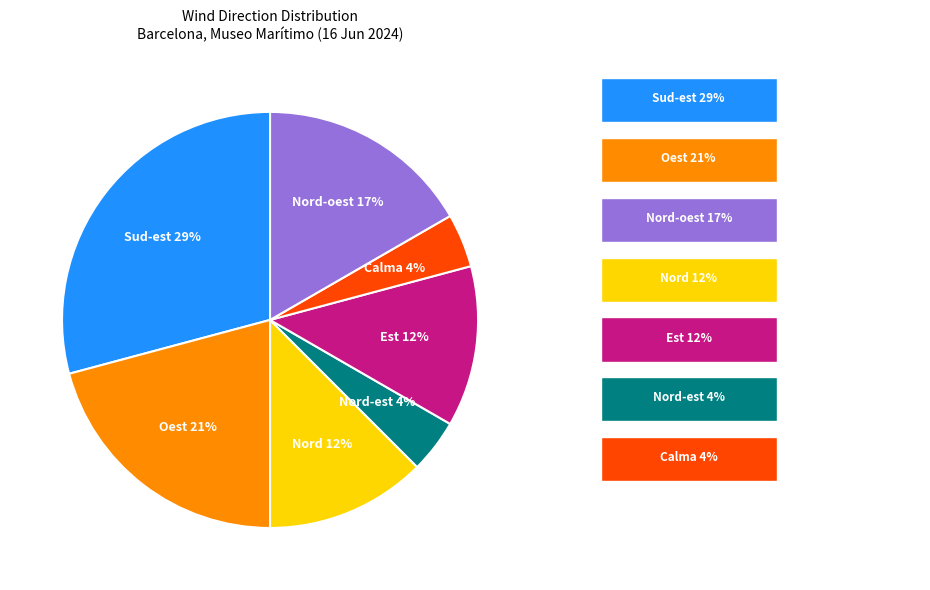

Is there a majority slice in this chart?

No